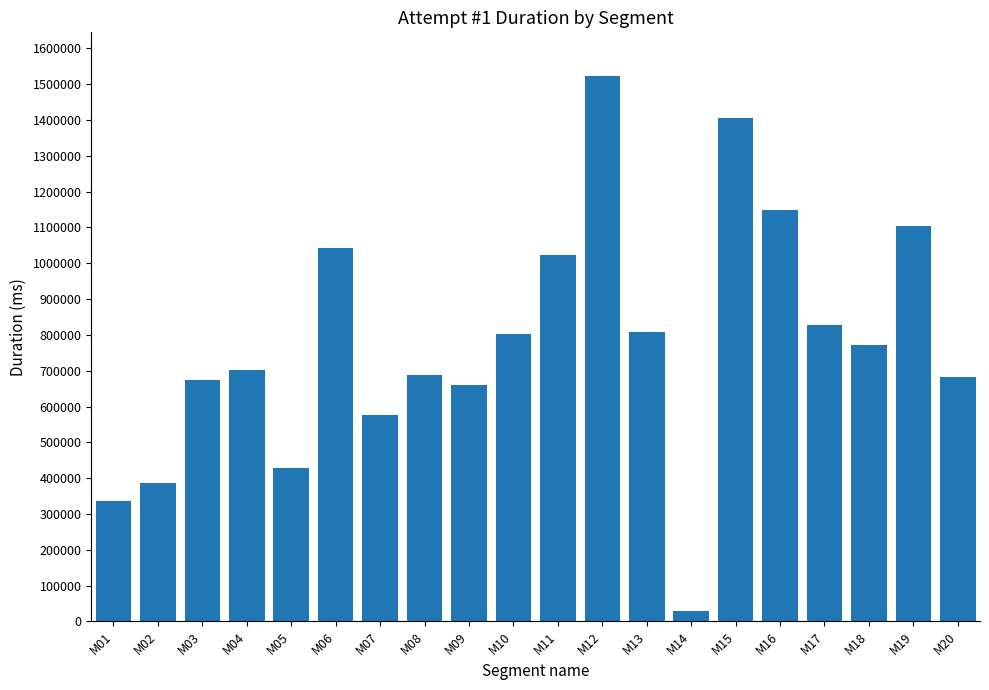

What is the maximum value shown in the chart?

1522895